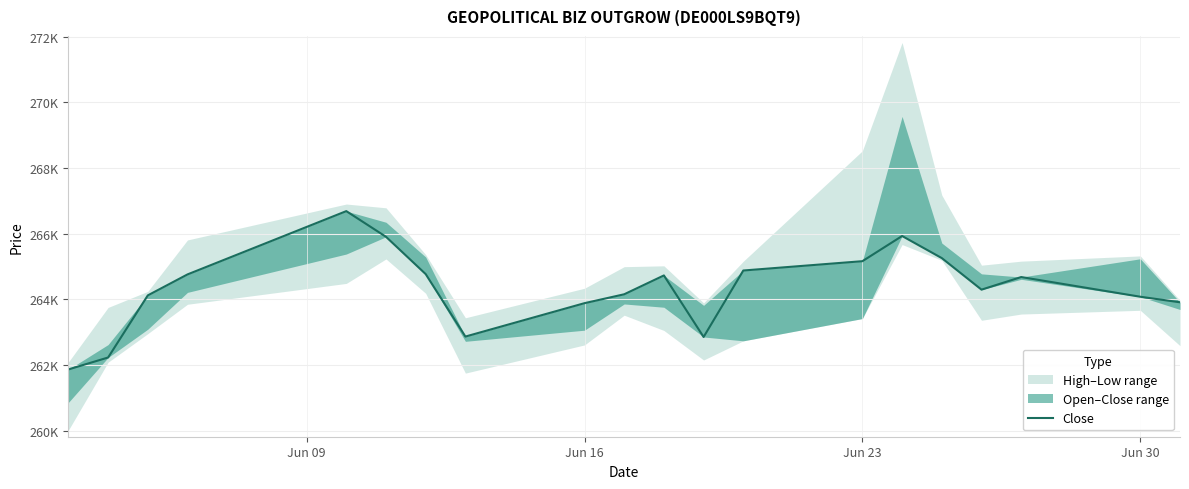

What is the difference between the maximum and minimum values?

4822